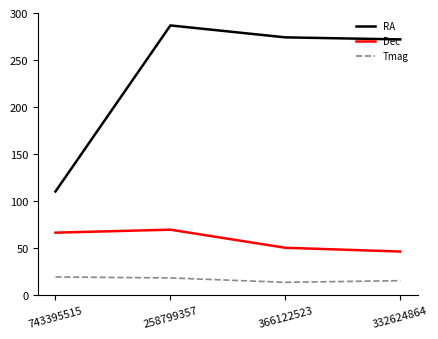

What is the difference between the second highest and minimum values in the RA series?

164.2